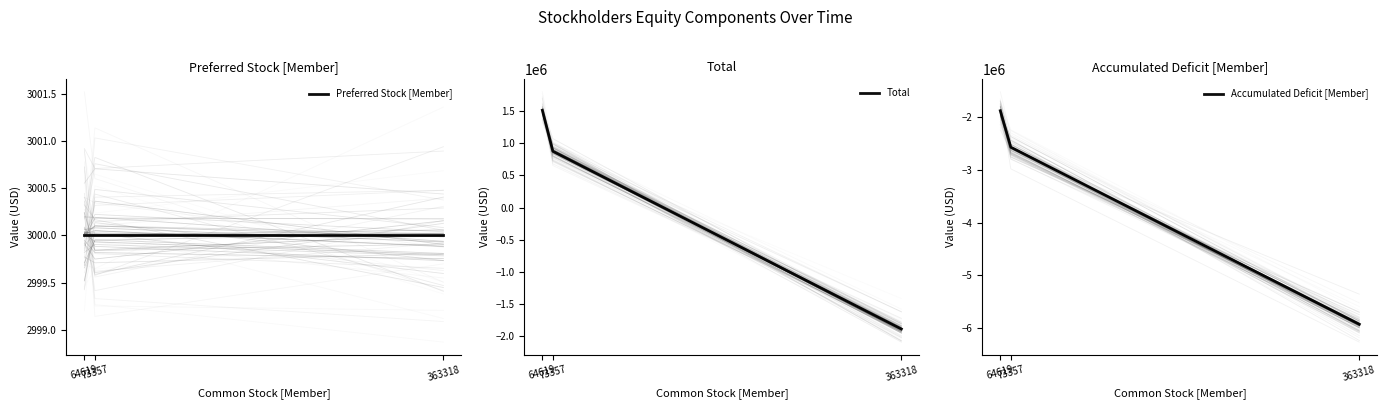

Does the chart display data point markers on the line(s)?

No